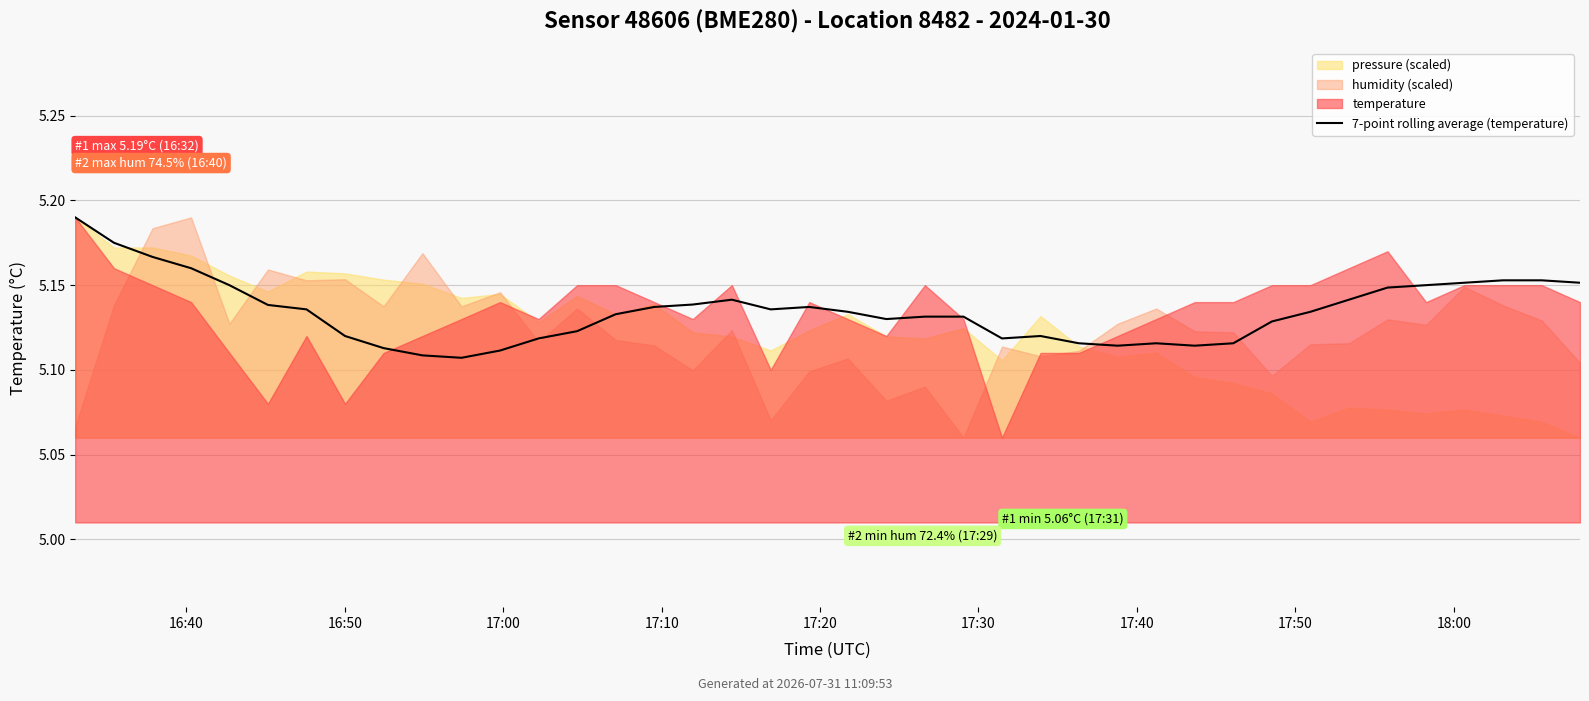

What value does the data have at 39?

5.2